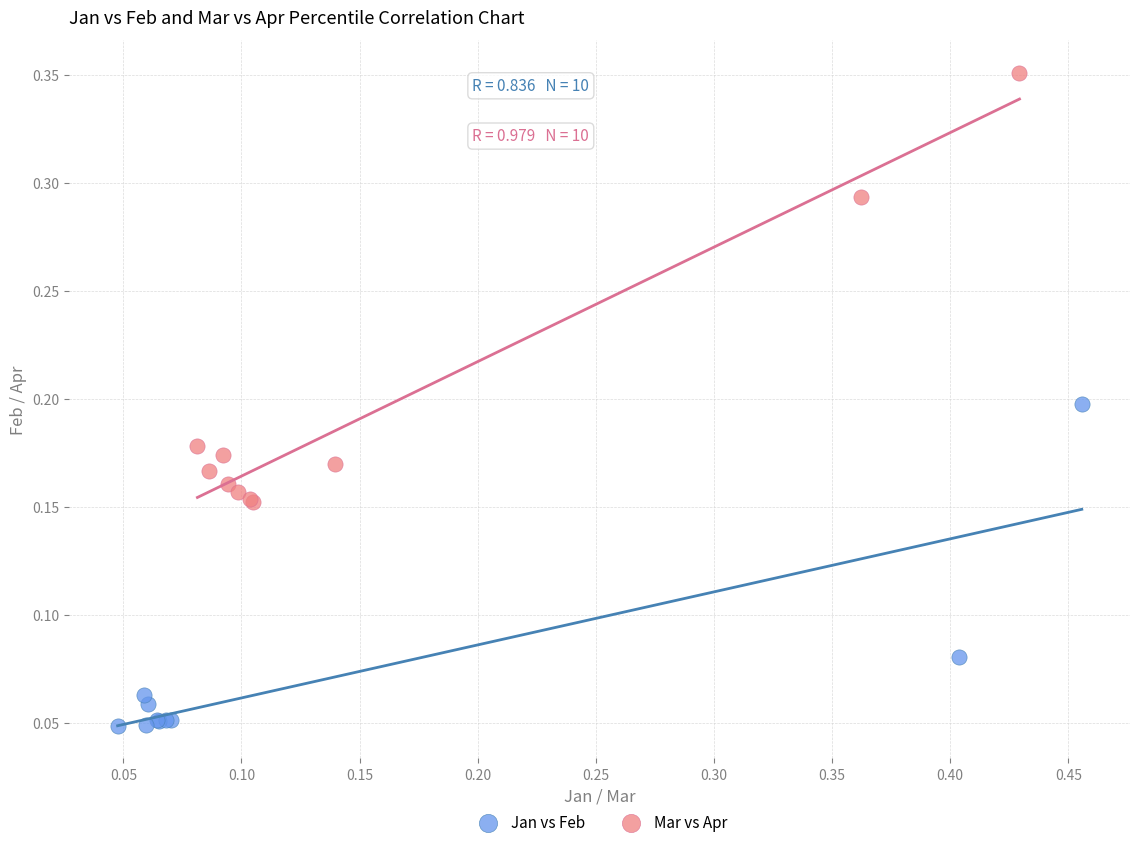

Which series has the widest spread of Y values?

Mar vs Apr